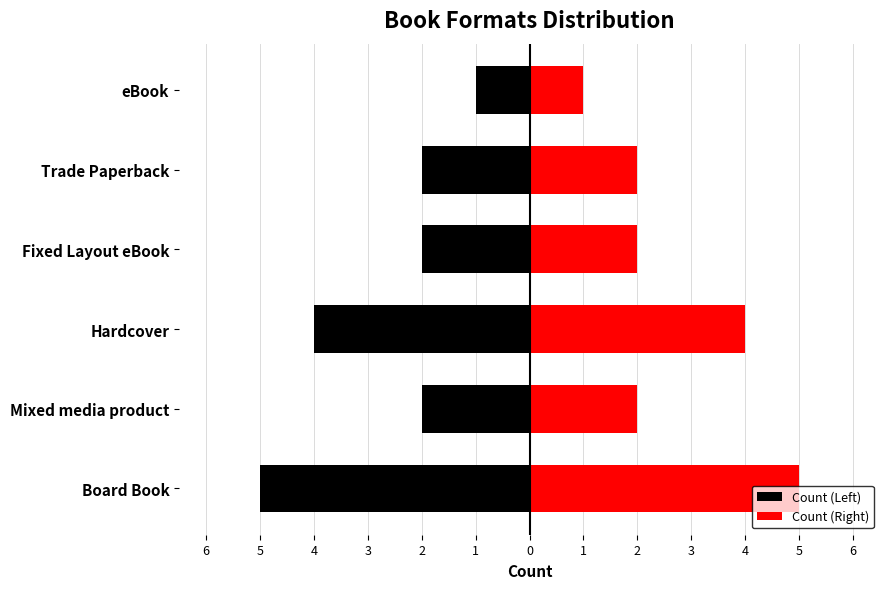

What is the value of the Count (Left) bar at the 6th from the left?

-1